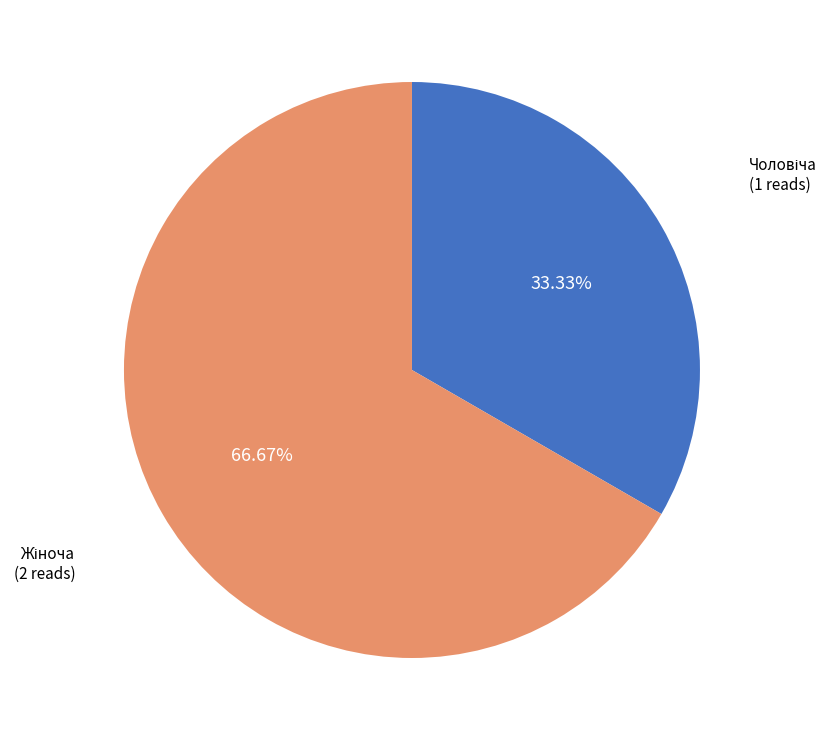

Does any single category account for the majority?

Yes